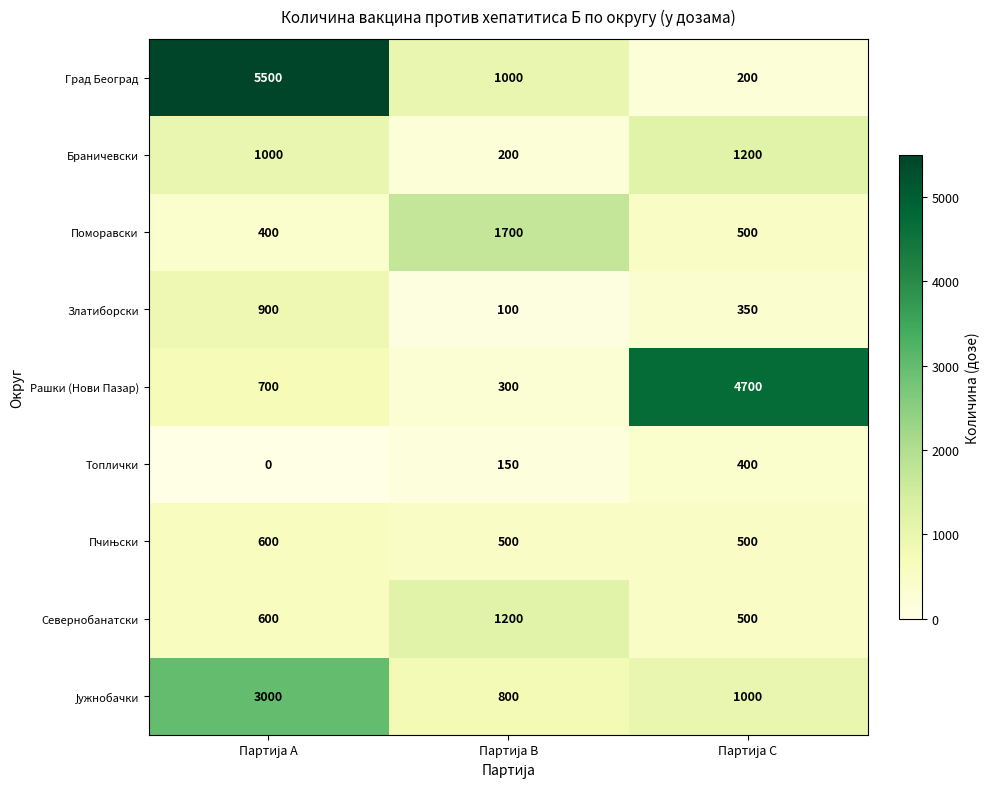

What is the sum of all Рашки (Нови Пазар) values?

5700